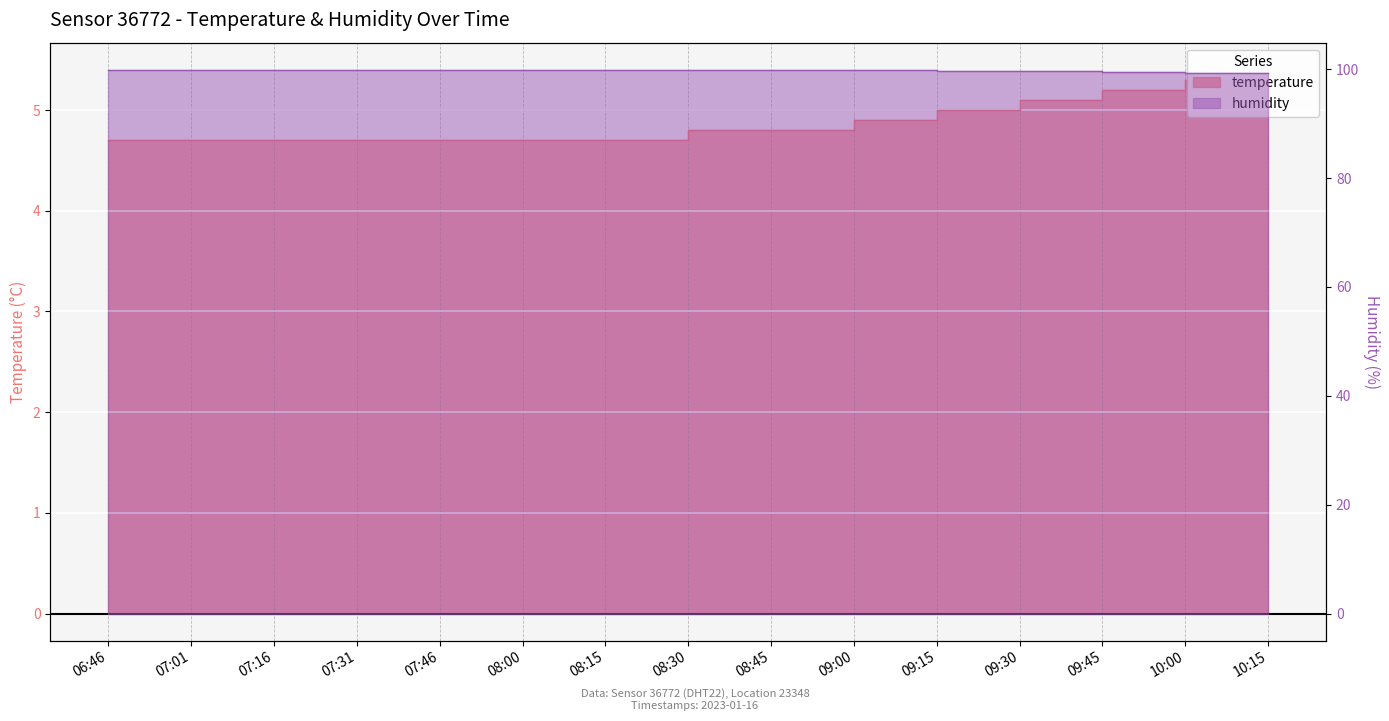

True or false: humidity has a value of 26.8 at 10:15.

False